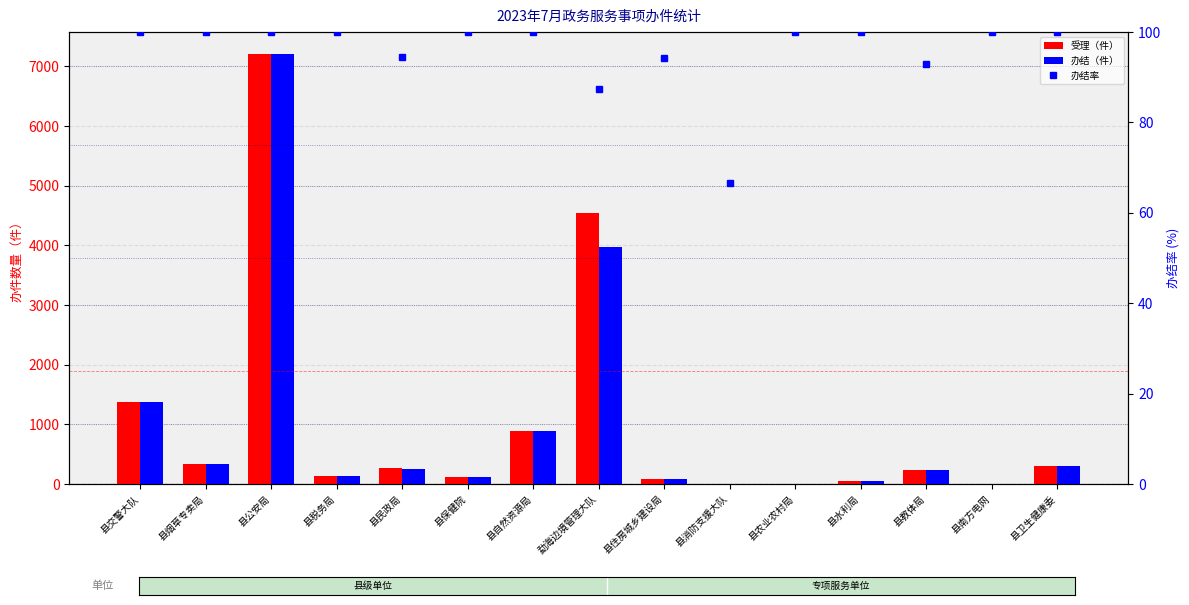

What is the average value of the 办结（件） series?

997.8